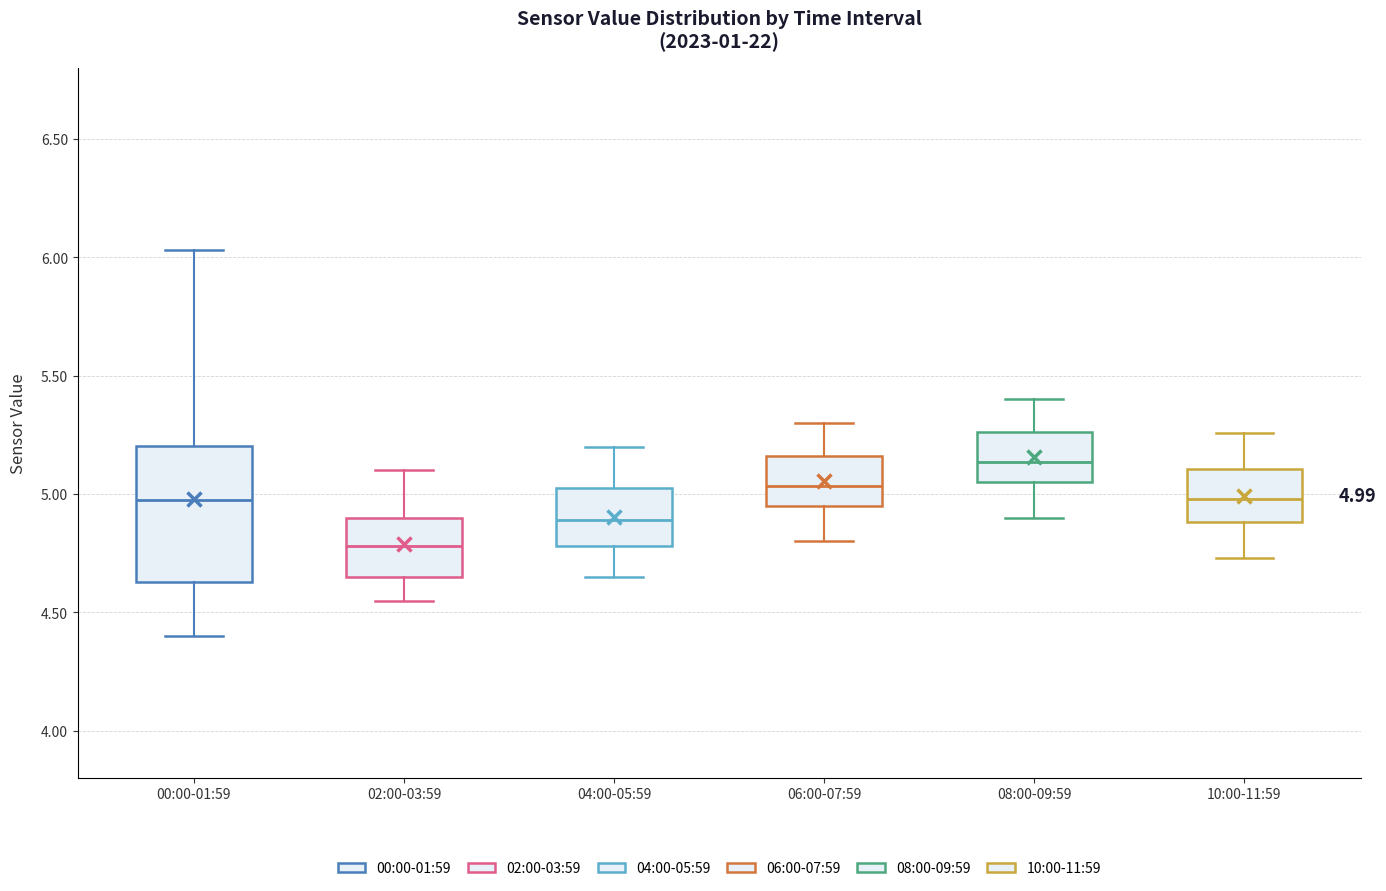

Comparing the boxes themselves (not the whiskers), which one is the tallest?

00:00-01:59